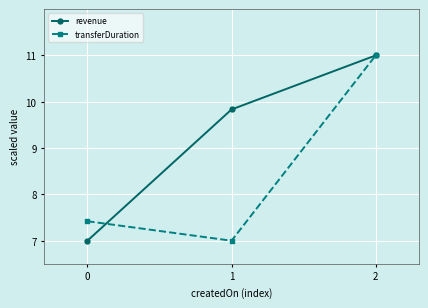

List the series in order of their overall mean, lowest first.

transferDuration, revenue